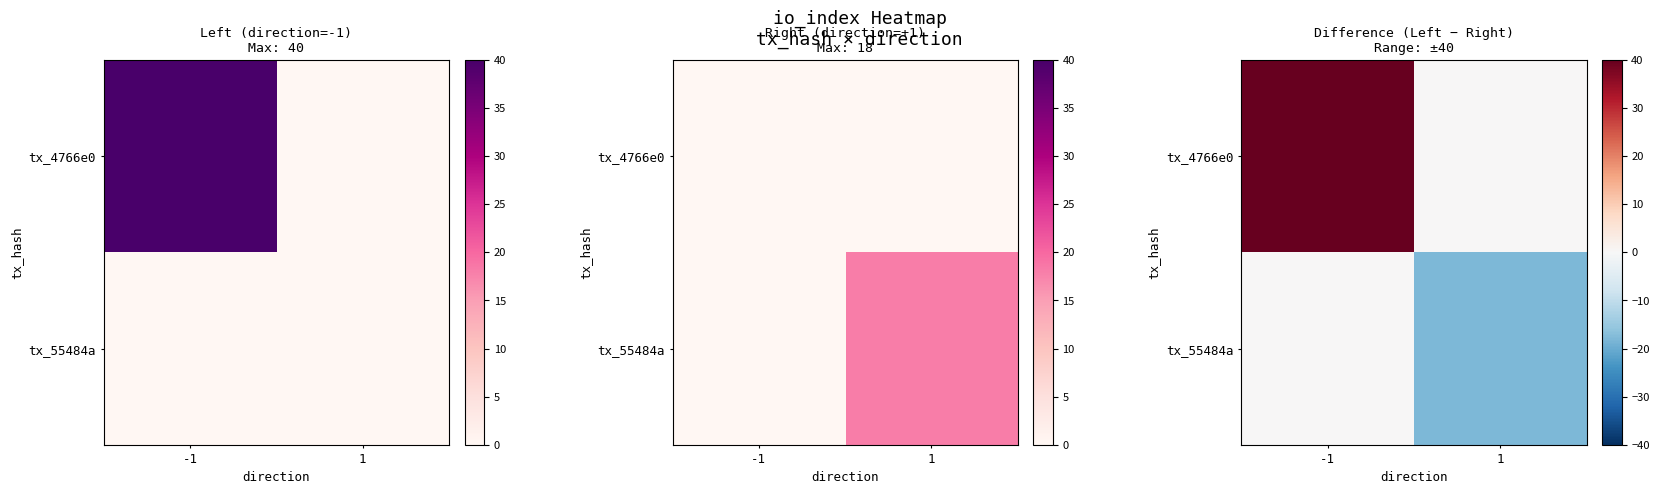

Rank the series by their maximum value, from lowest to highest.

tx_55484a, tx_4766e0